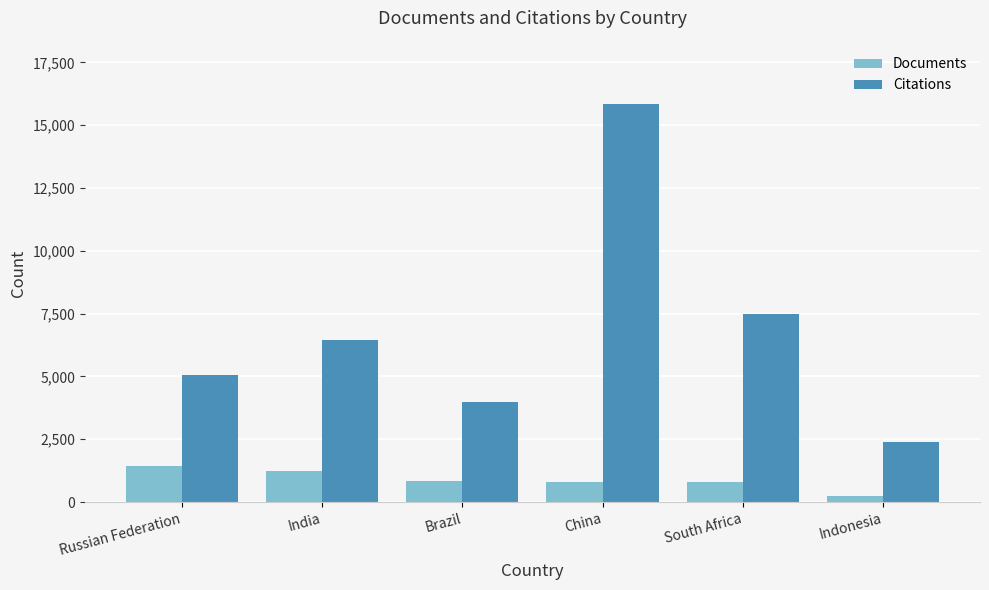

What are all the series names shown in the legend?

Documents, Citations